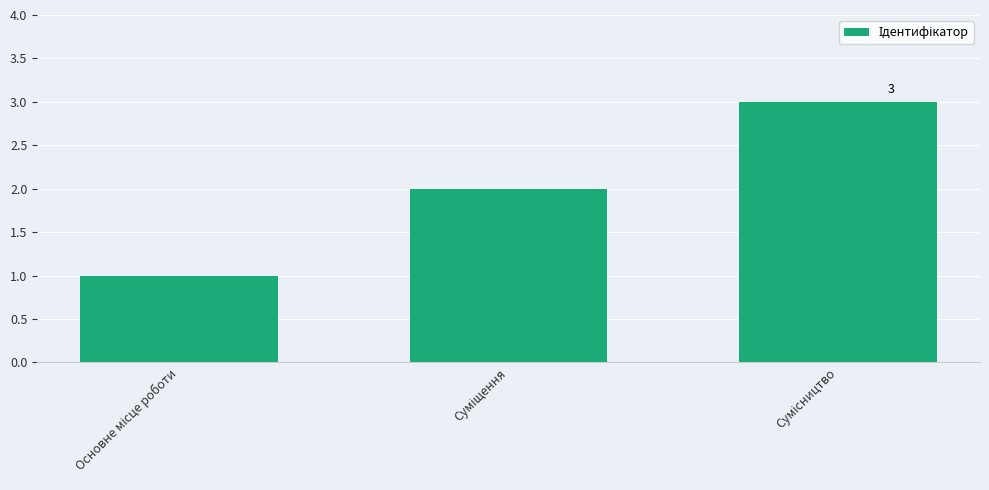

Does the chart contain stacked bars?

No